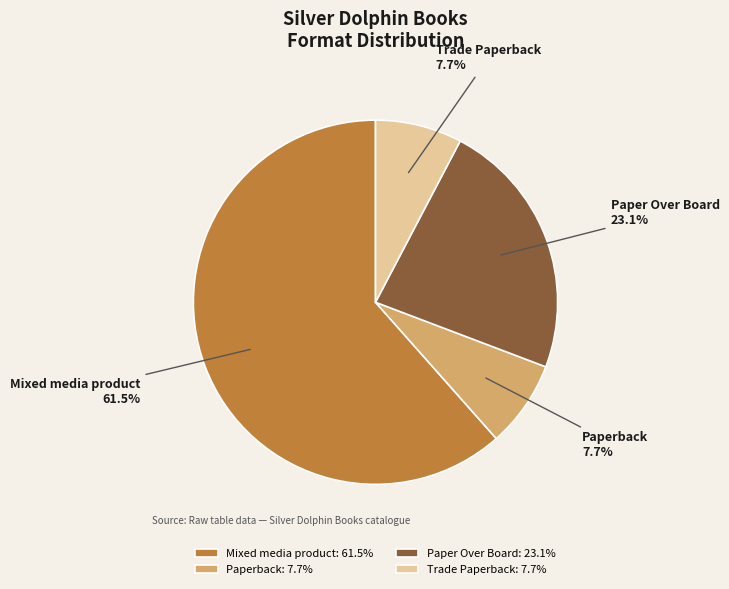

Is Paperback the majority of the pie?

No